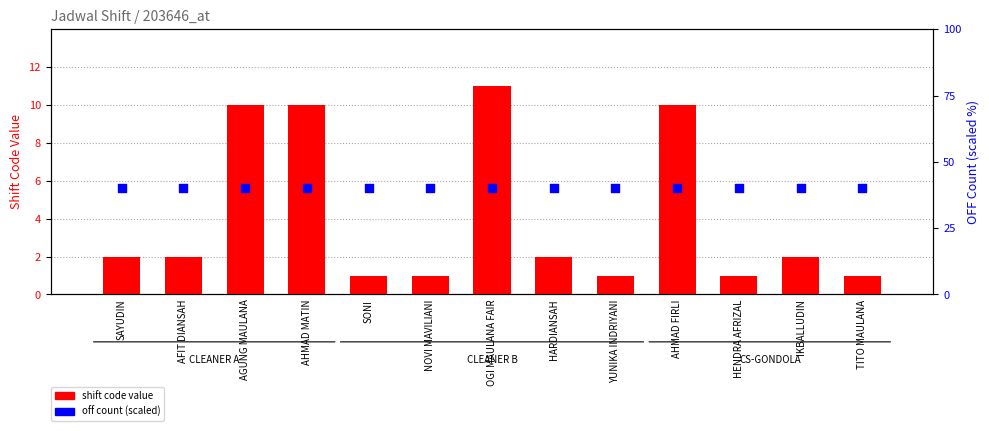

Which series contains the highest Y value?

off count (scaled)